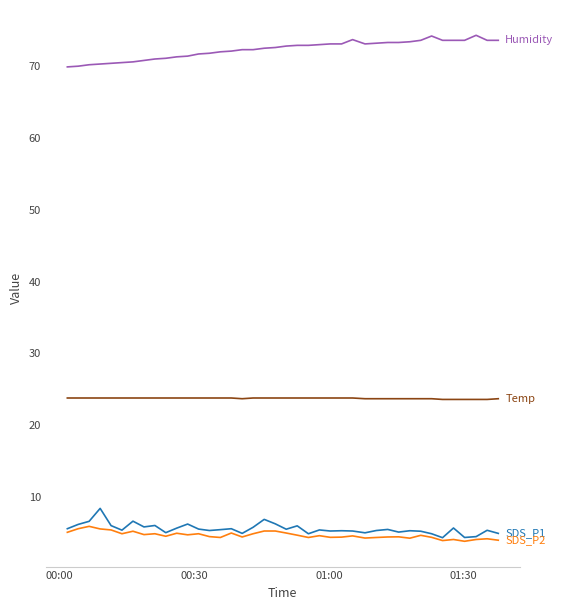

How many series are shown in this chart?

4